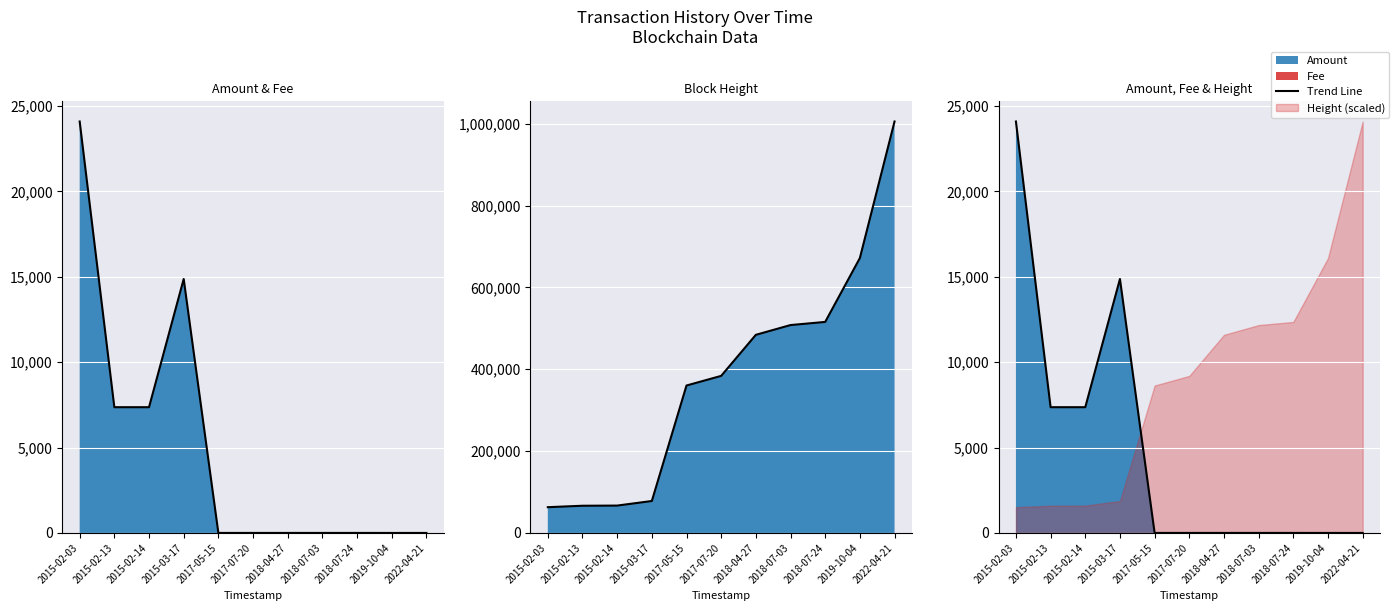

Reading left to right, list all the values displayed in this chart.

2015-02-03=24093.0	2015-02-13=7363.0	2015-02-14=7363.0	2015-03-17=14871.0	2017-05-15=1.0	2017-07-20=1.0	2018-04-27=1.0	2018-07-03=1.0	2018-07-24=1.0	2019-10-04=0.1	2022-04-21=0.1